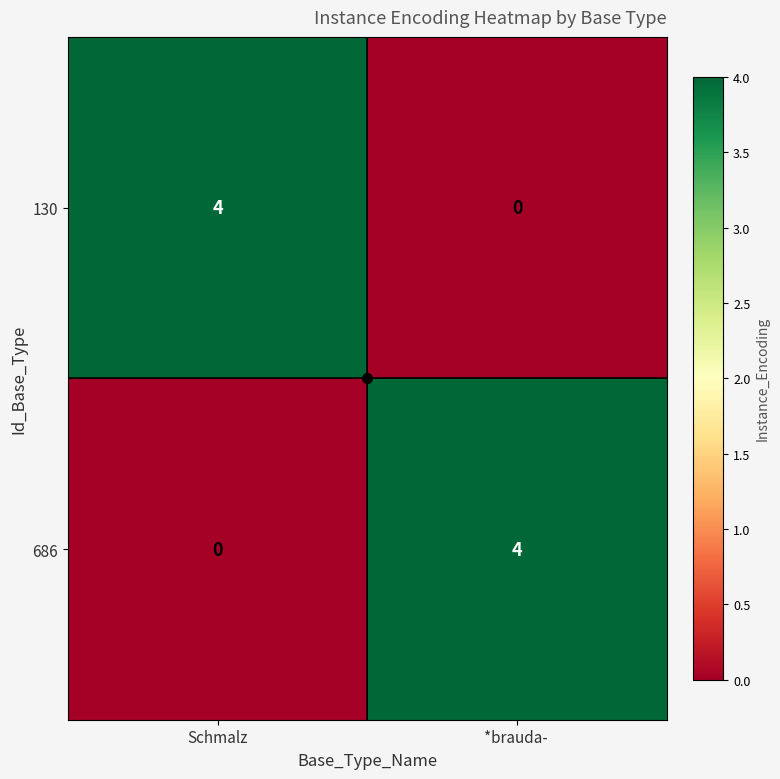

Which category has the lowest value in the 130 series?

*brauda- 